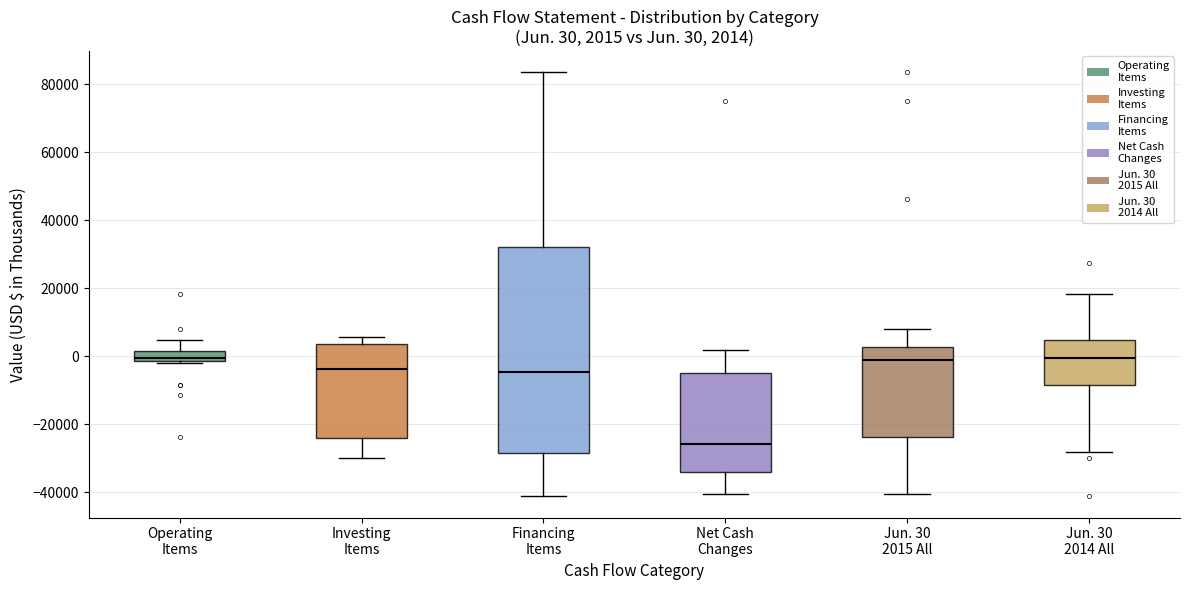

Which box has the lowest median line?

Net Cash Changes